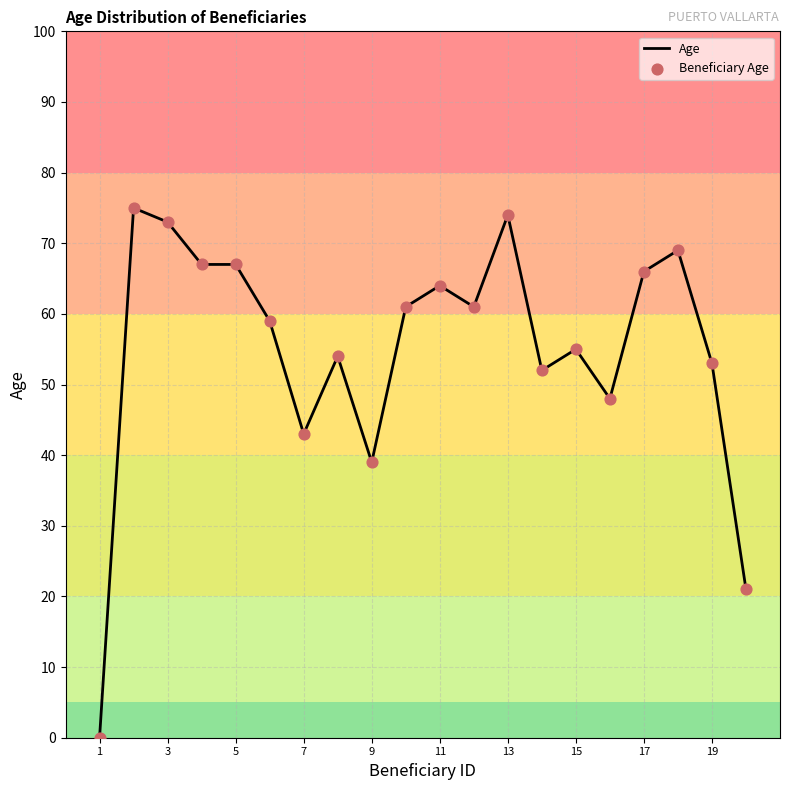

What is the difference between the maximum and minimum values?

75